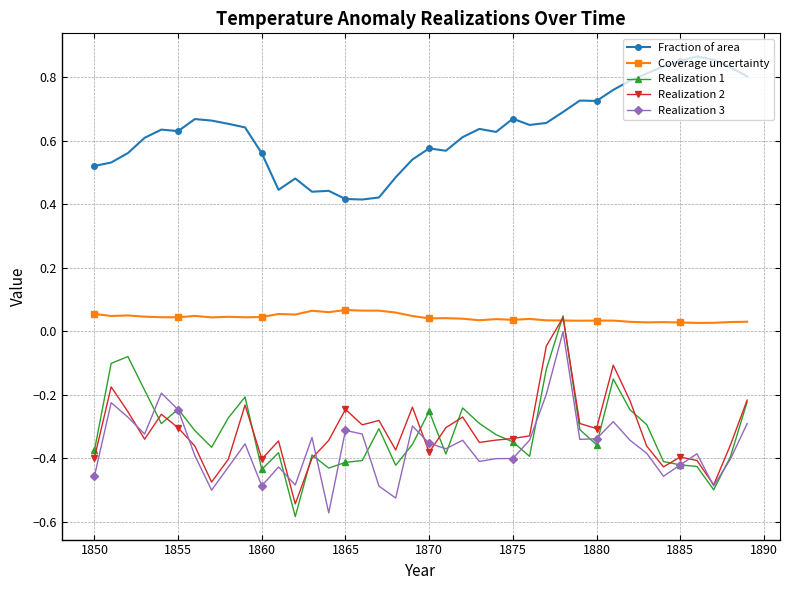

Count the number of categories in the chart.

40